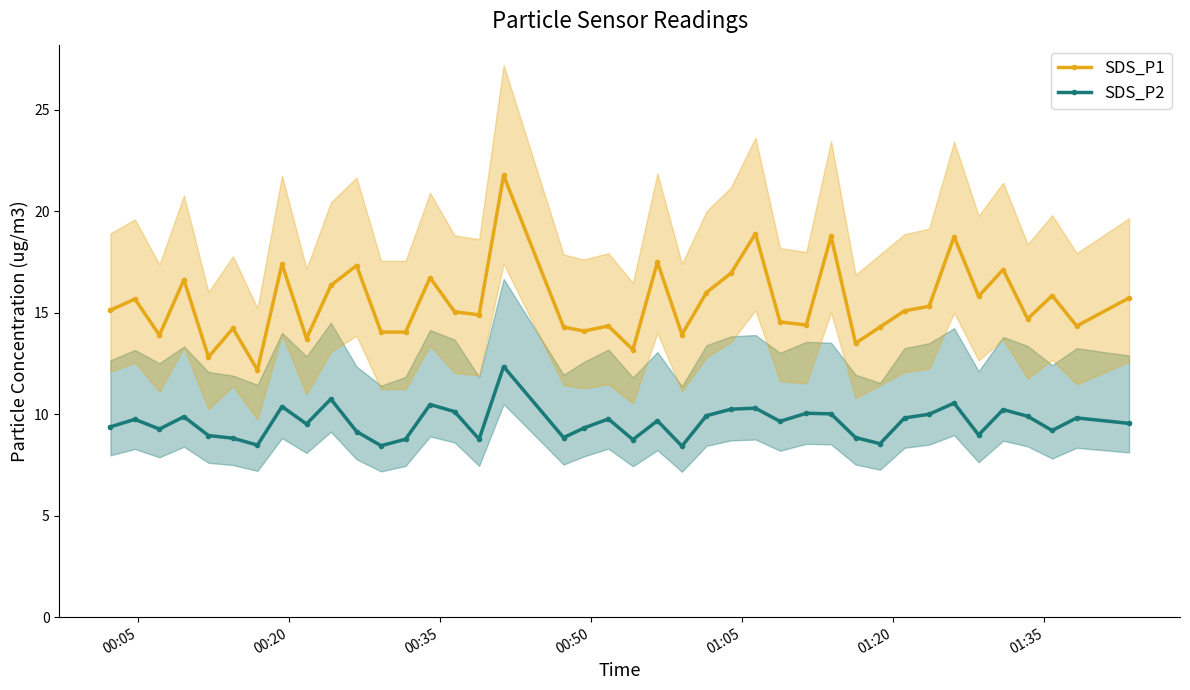

What is the highest value of the SDS_P1 series?

21.8